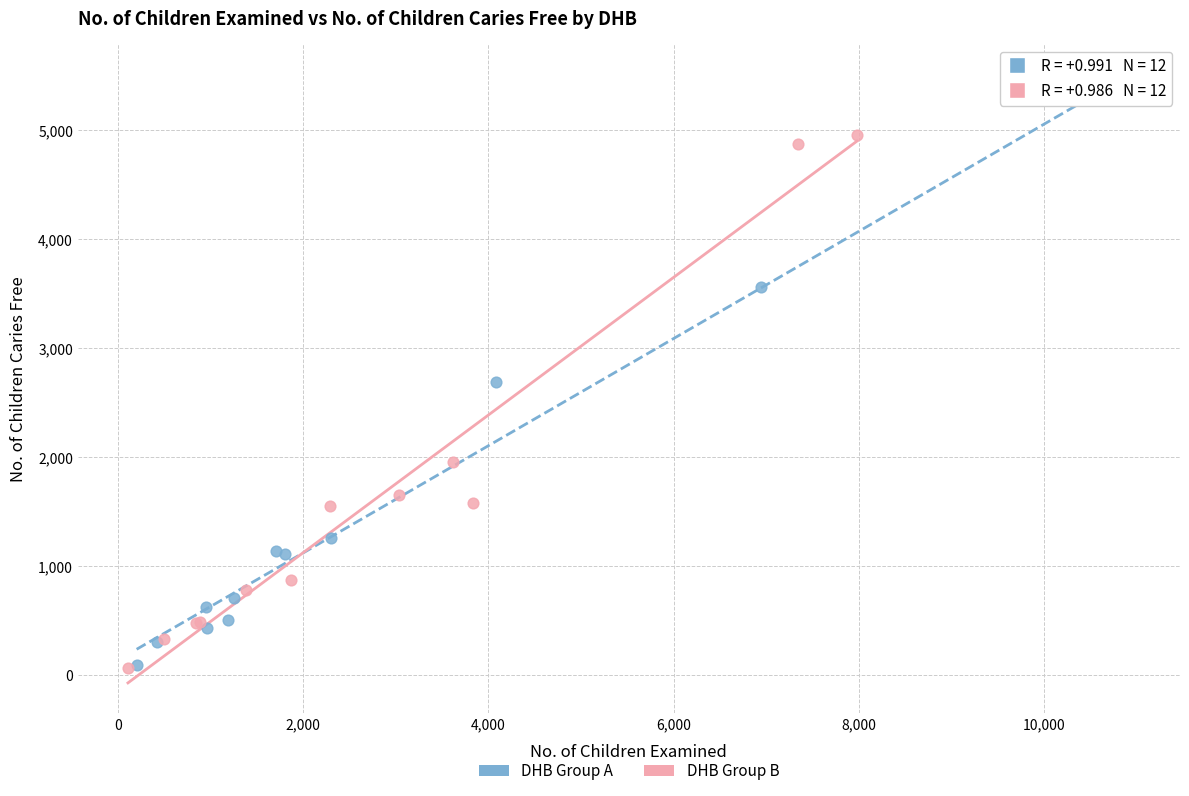

What are all the series names shown in the legend?

DHB Group A, DHB Group B